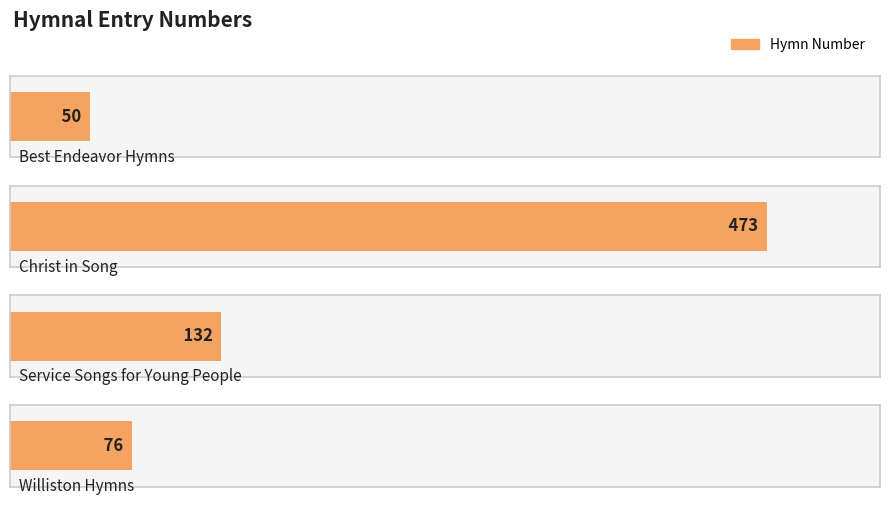

Rank the categories by value from lowest to highest.

Best Endeavor Hymns, Williston Hymns, Service Songs for Young People, Christ in Song